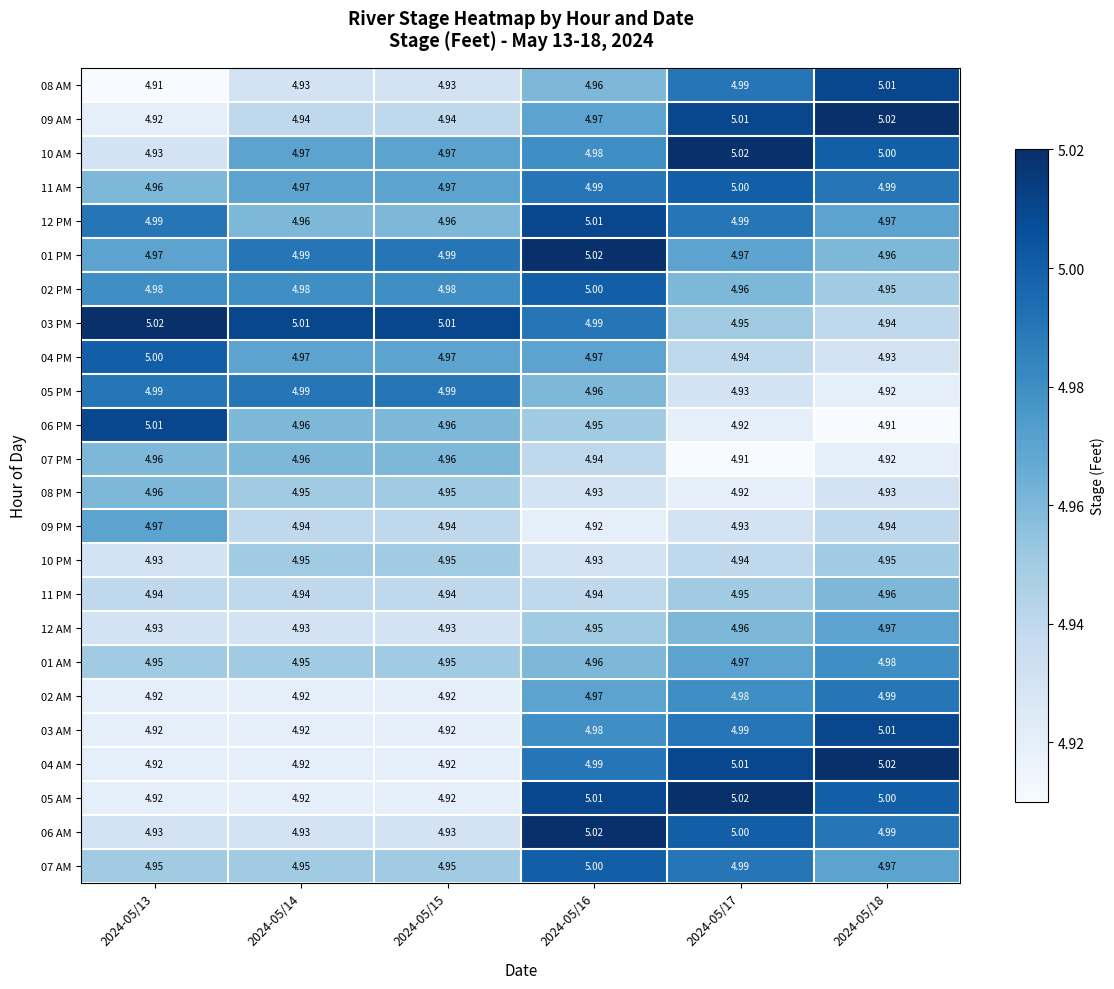

Is the value of 04 PM at 2024-05/15 greater than the value of 01 PM at 2024-05/14?

No